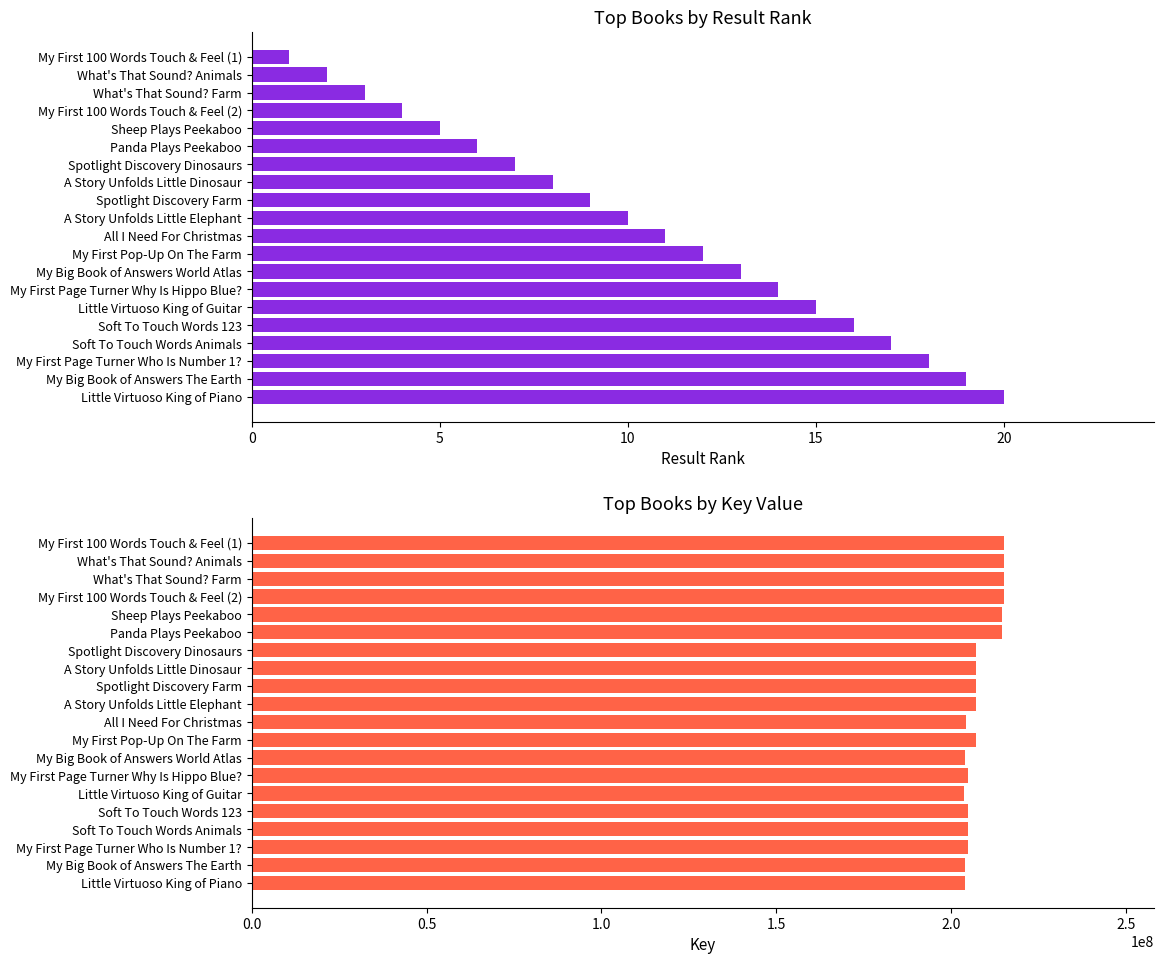

Is it true that Result Rank equals 16 at Soft To Touch Words 123?

True